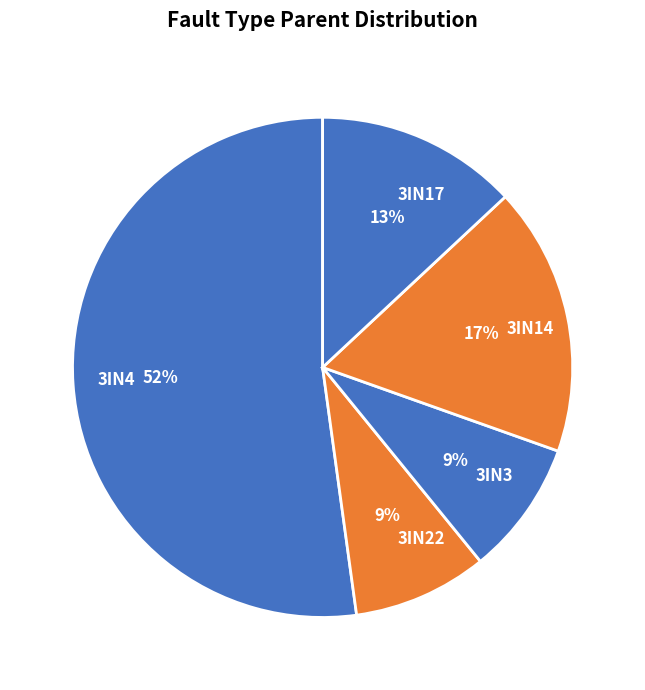

True or false: 3IN3 accounts for 20% of the total.

False